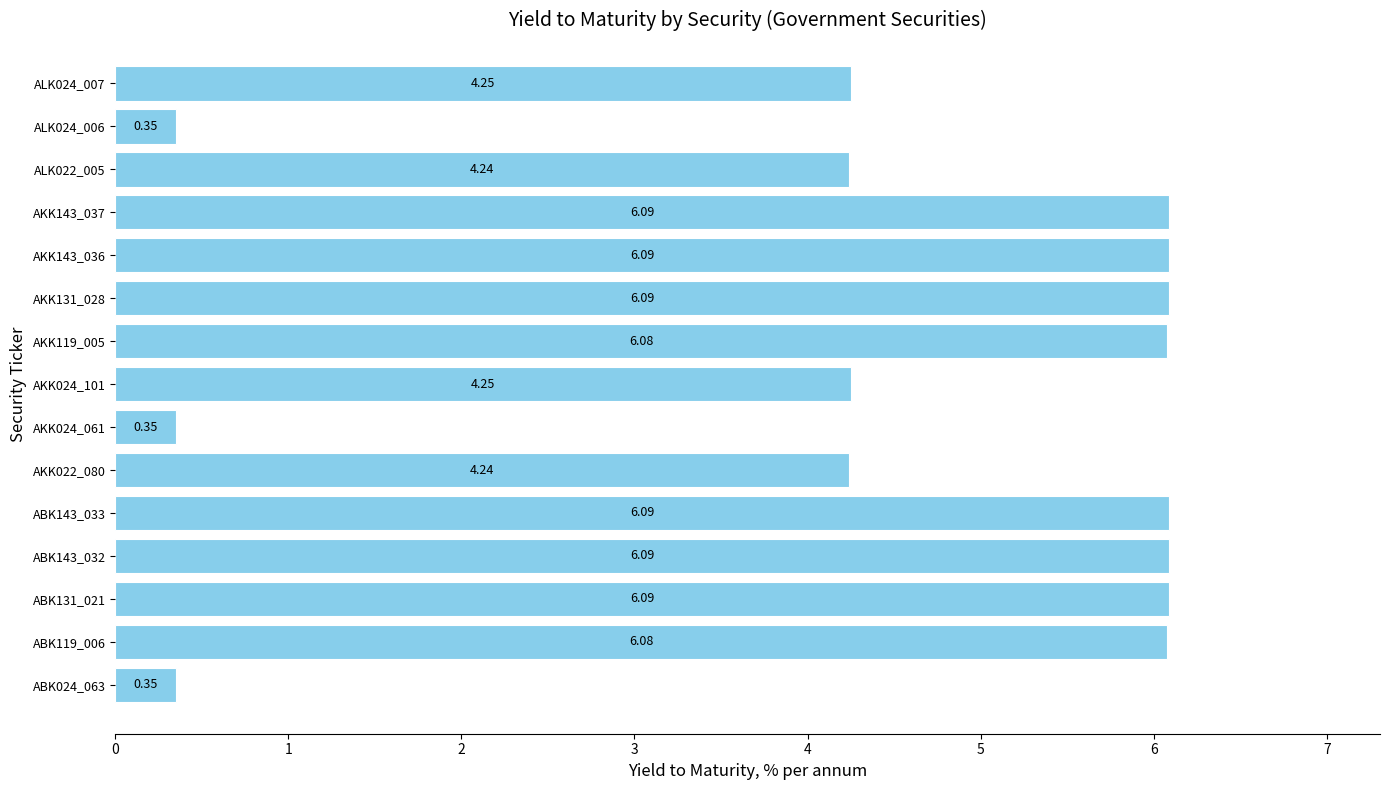

What is the change in value from ABK024_063 to AKK119_005?

+5.7